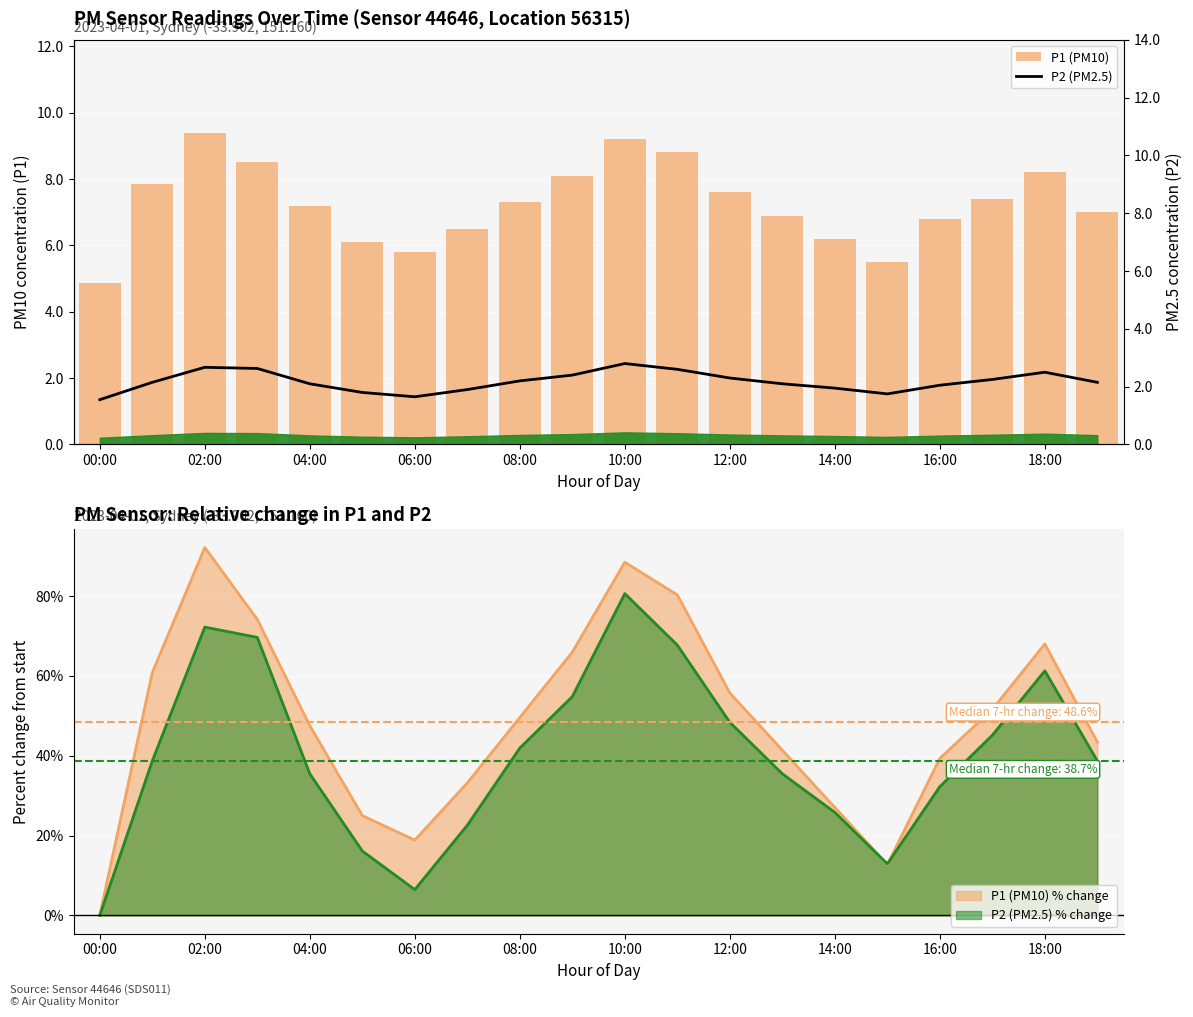

Which category has the lowest value in the P2 (PM2.5) series?

00:00